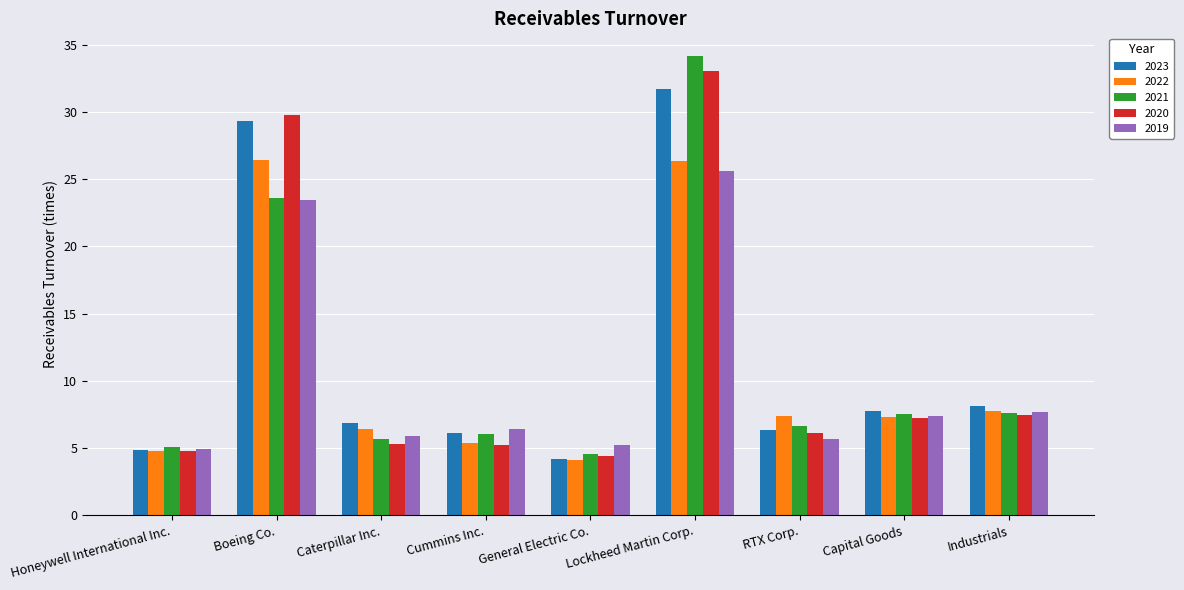

What is the total value across all series at Cummins Inc.?

29.1